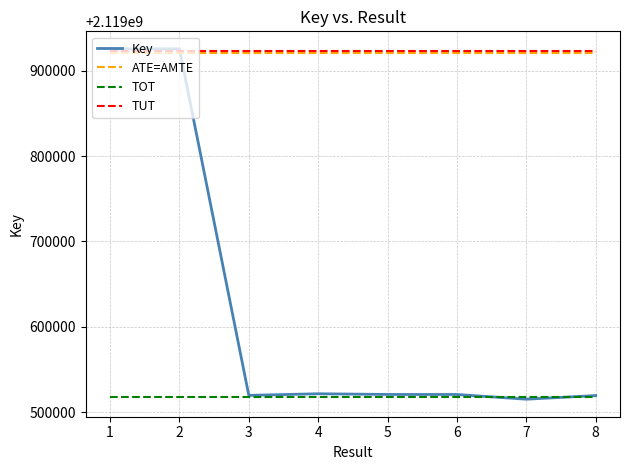

True or false: TOT and TUT intersect in this chart.

False